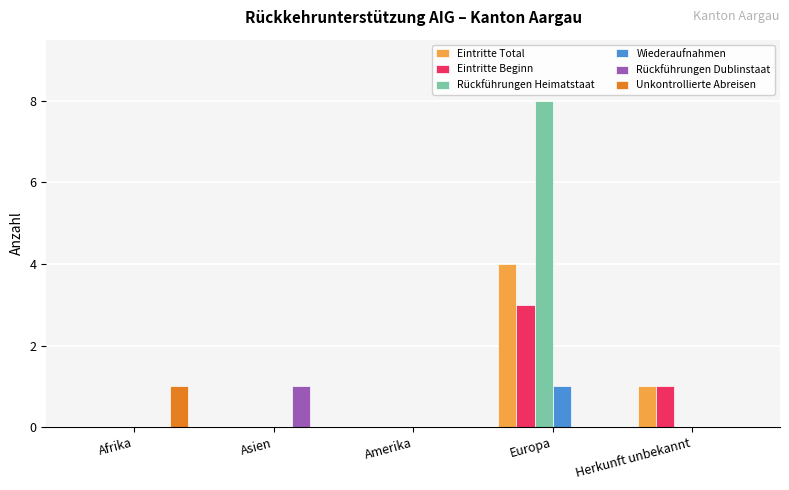

Between Asien and Europa, which series saw the biggest shift?

Rückführungen Heimatstaat